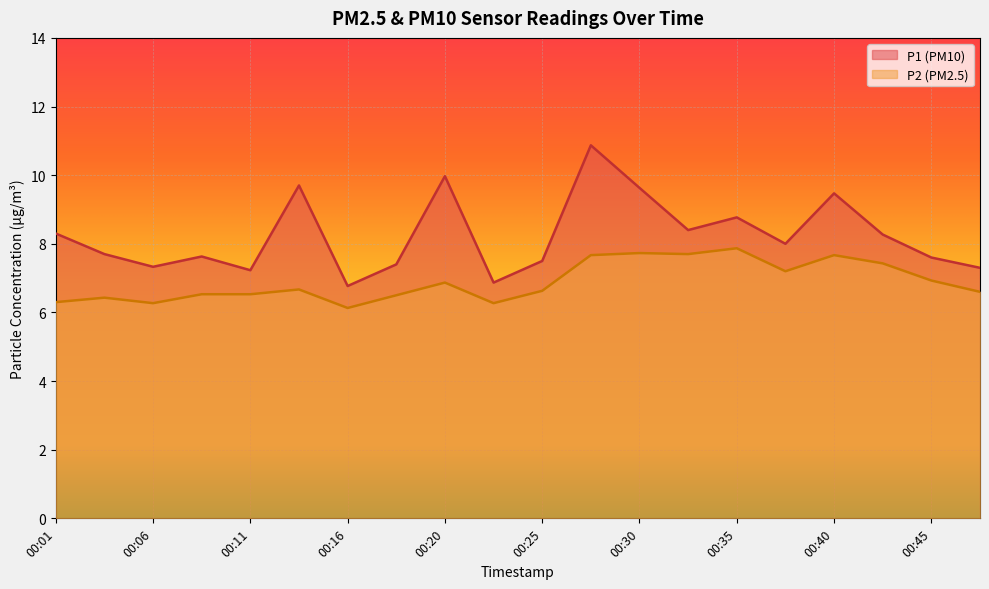

True or false: P2 and P1 intersect in this chart.

False